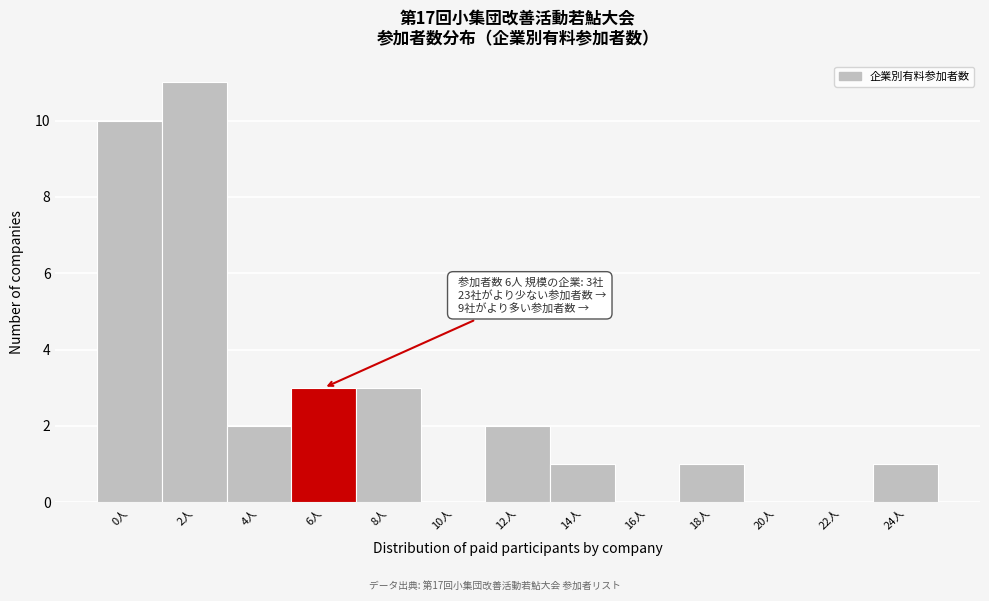

Reading right to left, list all the values displayed in this chart.

24人=1	22人=0	20人=0	18人=1	16人=0	14人=1	12人=2	10人=0	8人=3	6人=3	4人=2	2人=11	0人=10